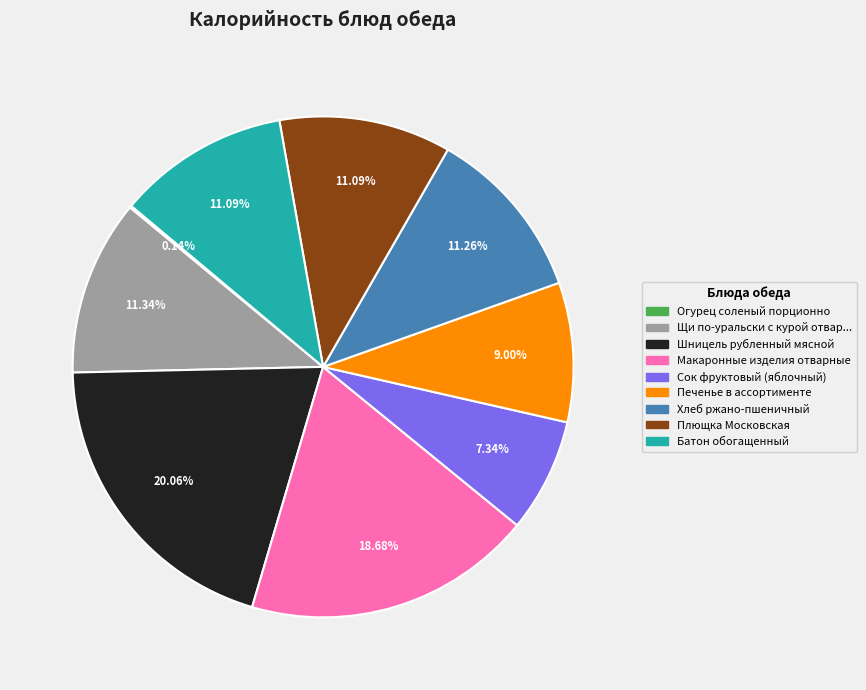

Which category has the biggest portion of the pie?

Шницель рубленный мясной